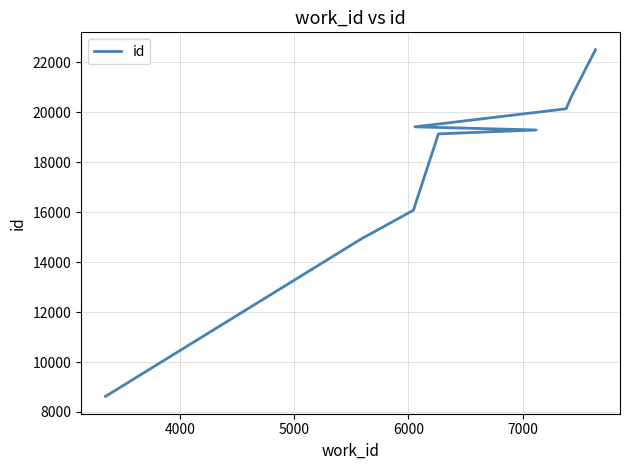

Reading left to right, transcribe all the data shown in this chart.

8623	14976	15233	16080	19140	19297	19422	20146	20616	22514